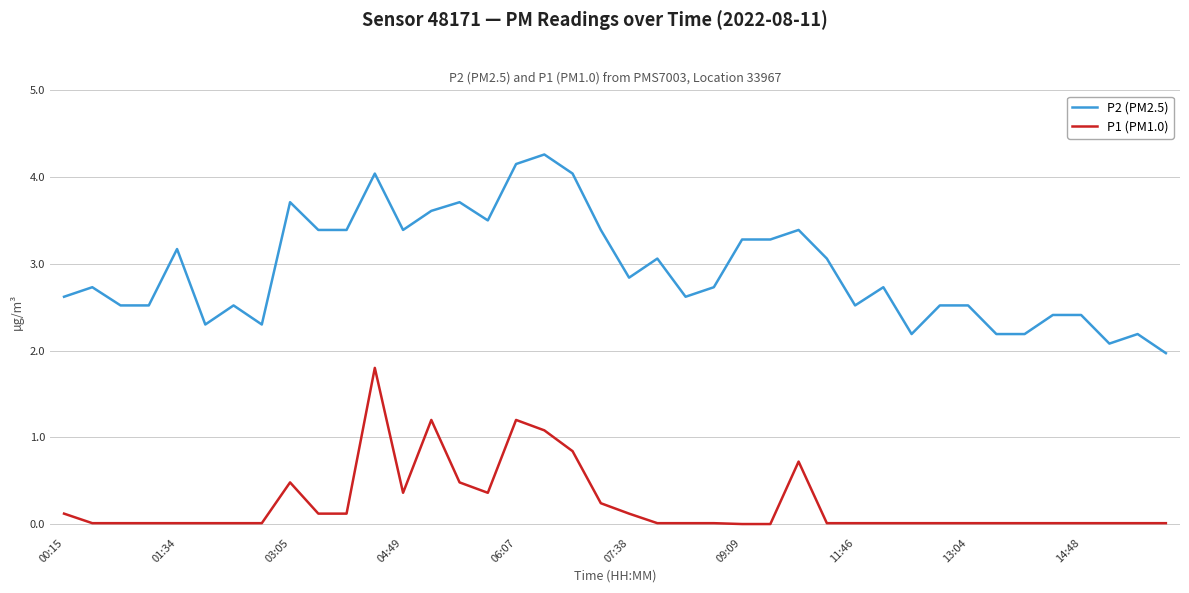

Rank the series by their average value, from highest to lowest.

P2 (PM2.5), P1 (PM1.0)